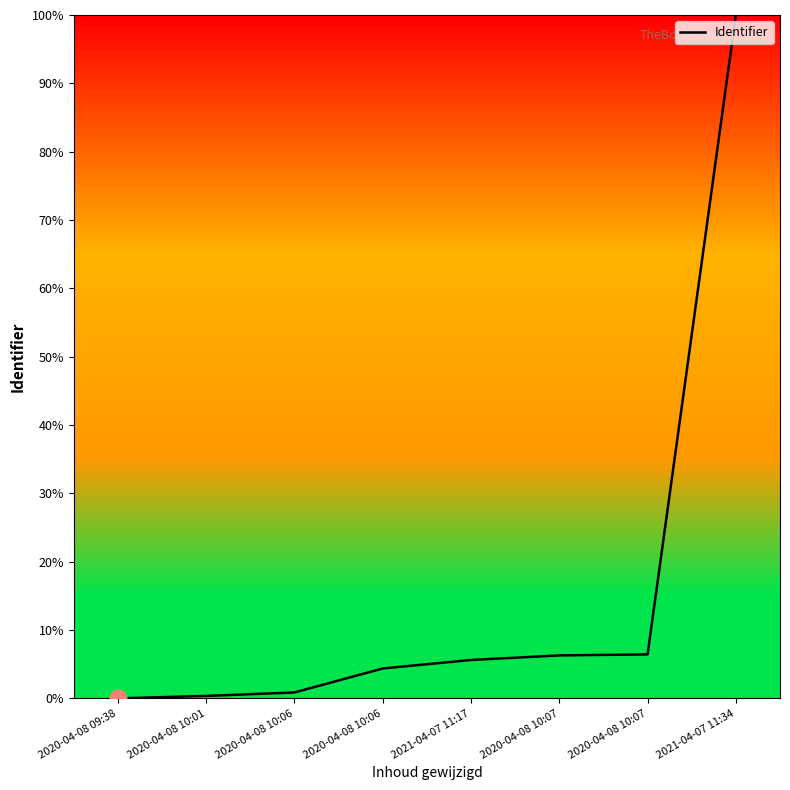

What is the approximate value at 2021-04-07 11:17?

5.6